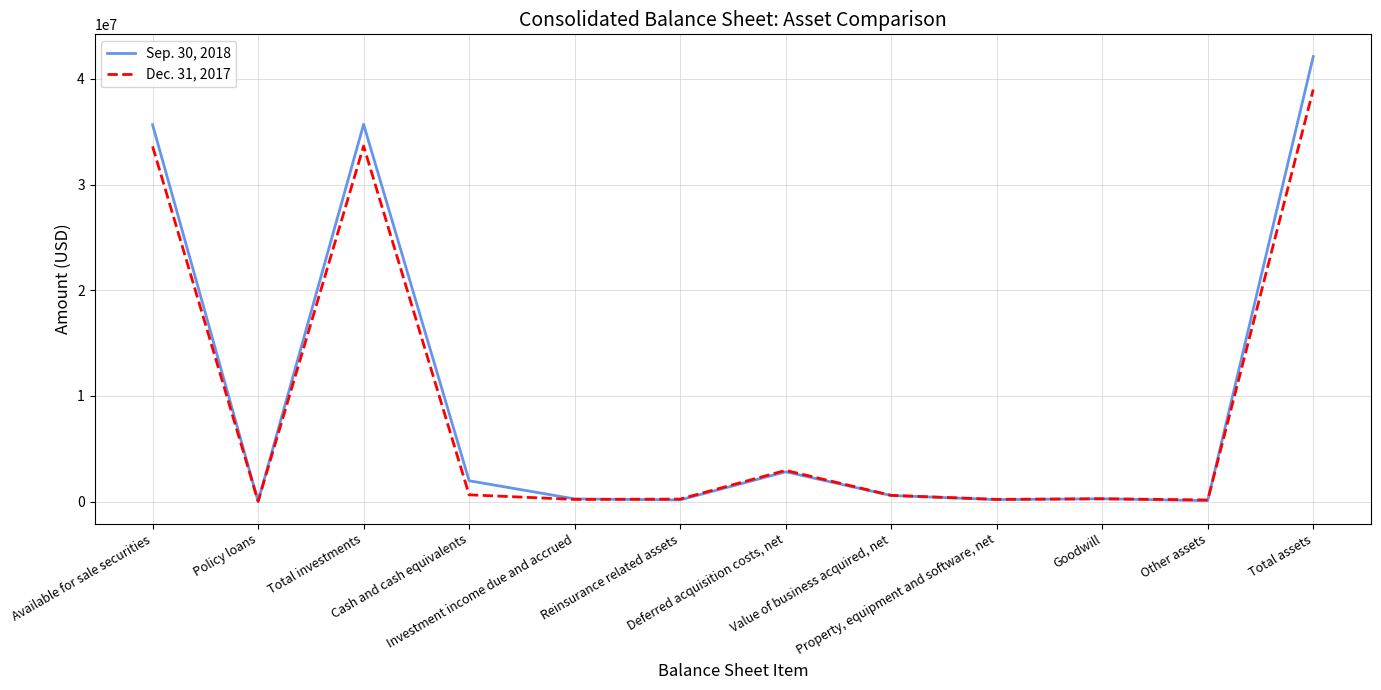

What is the greatest value displayed?

42109336